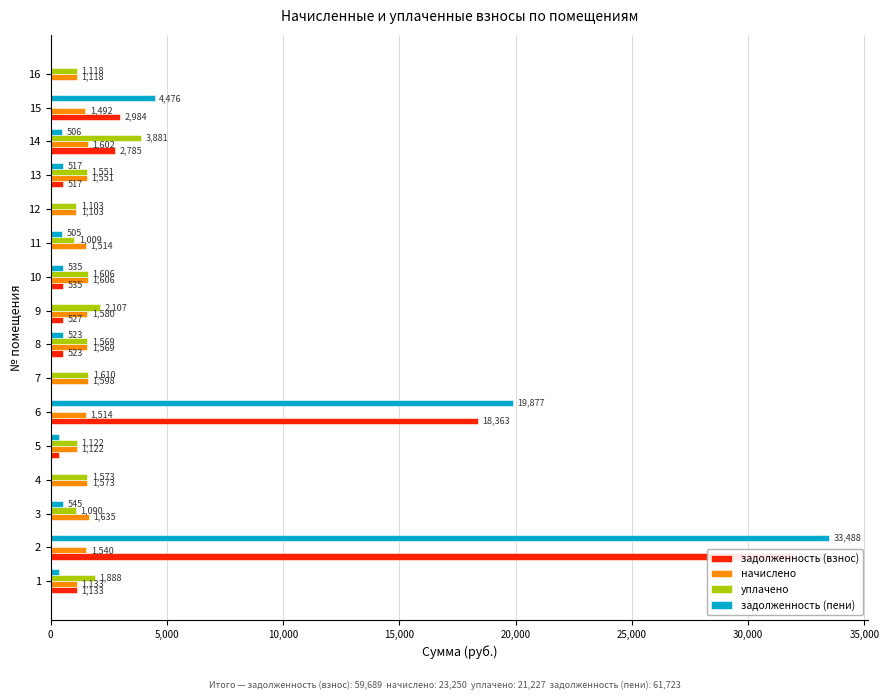

How many values in the задолженность (взнос) series exceed 523?

8